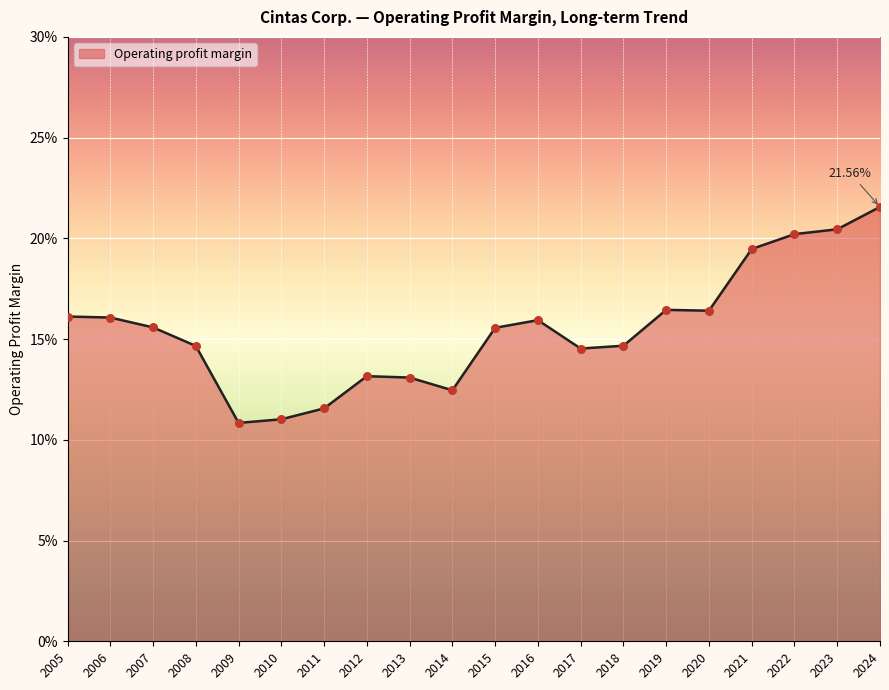

Is this an area chart (filled region under the line)?

Yes